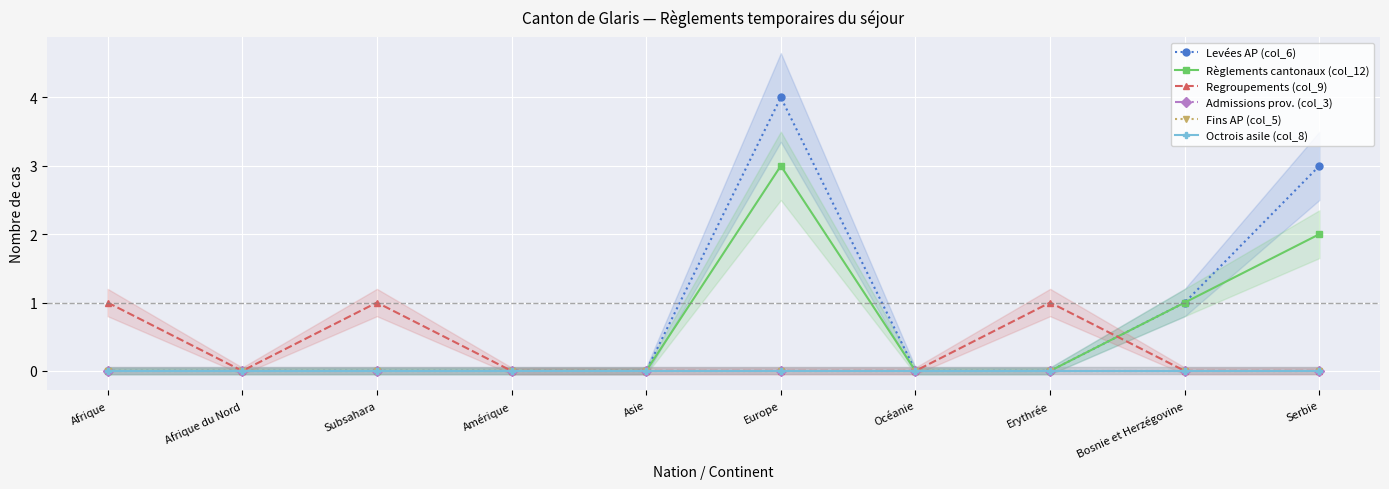

Between which two adjacent categories do Regroupements (col_9) and Règlements cantonaux (col_12) first intersect?

Erythrée and Bosnie et Herzégovine